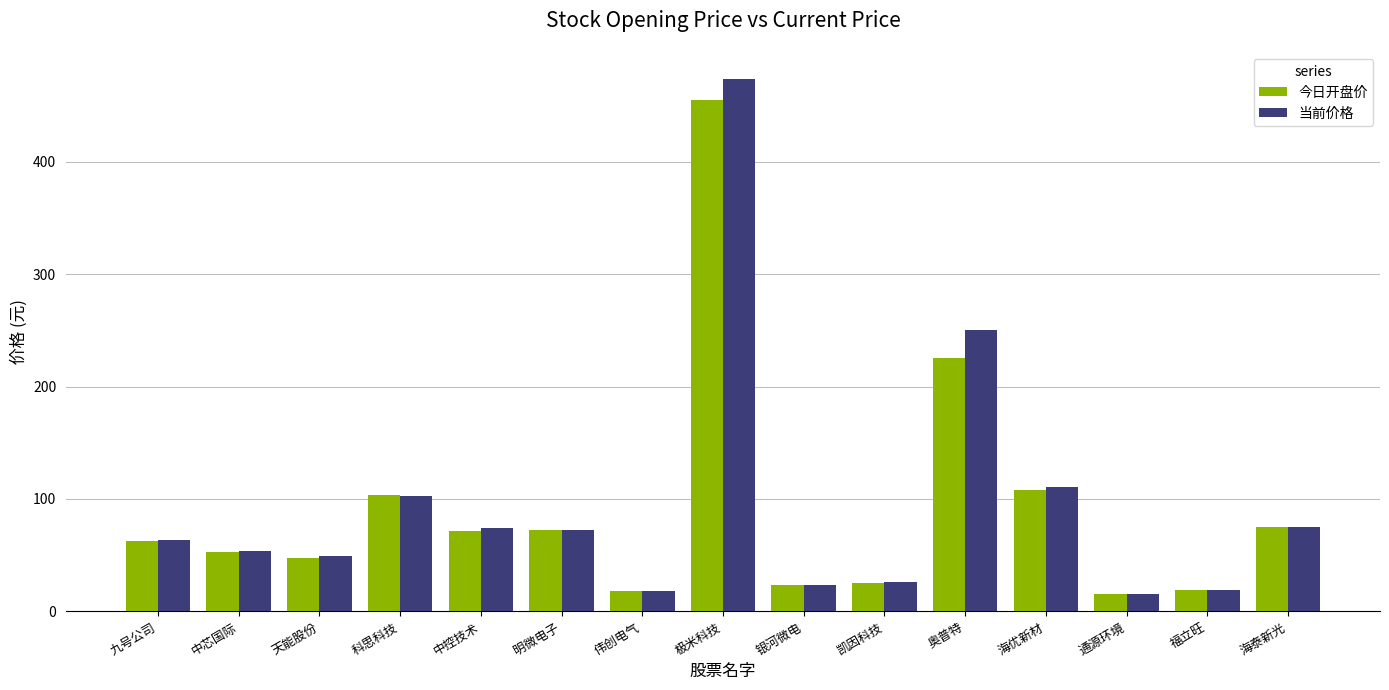

Between 天能股份 and 中控技术, which series saw the biggest shift?

当前价格